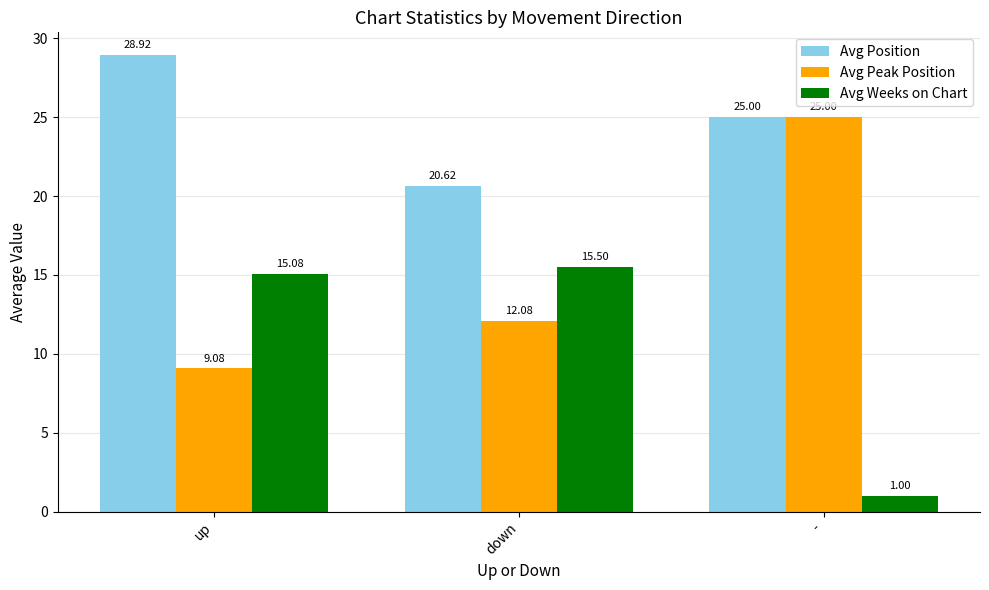

What is the label of the 2nd bar from the right?

down